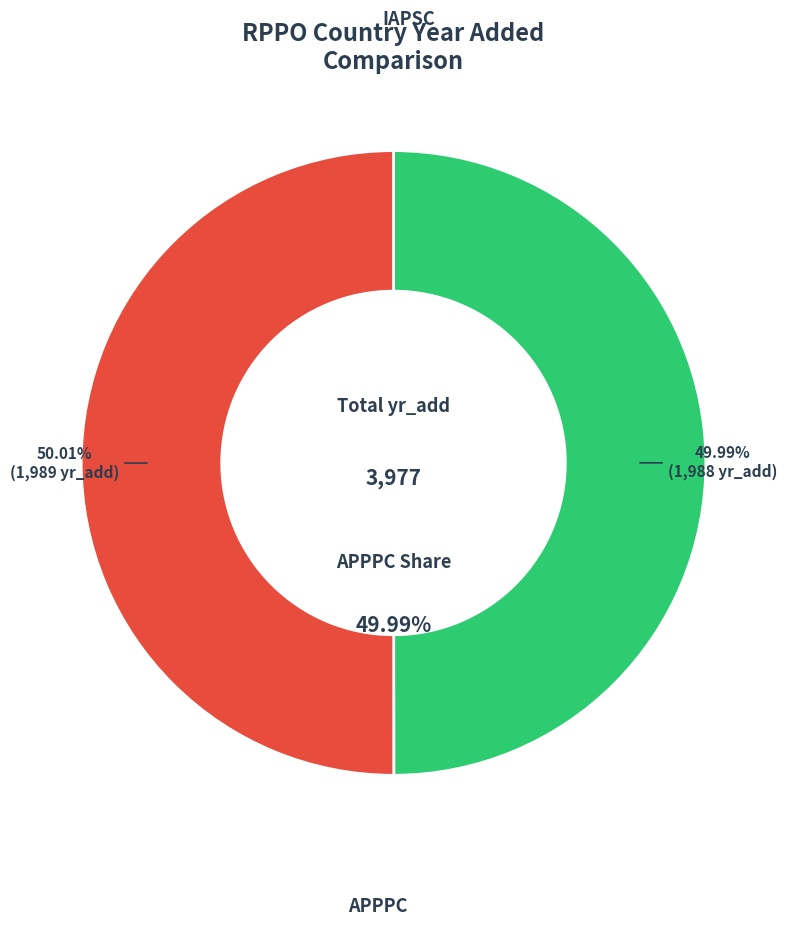

What percentage do IAPSC and APPPC together represent?

100.0%